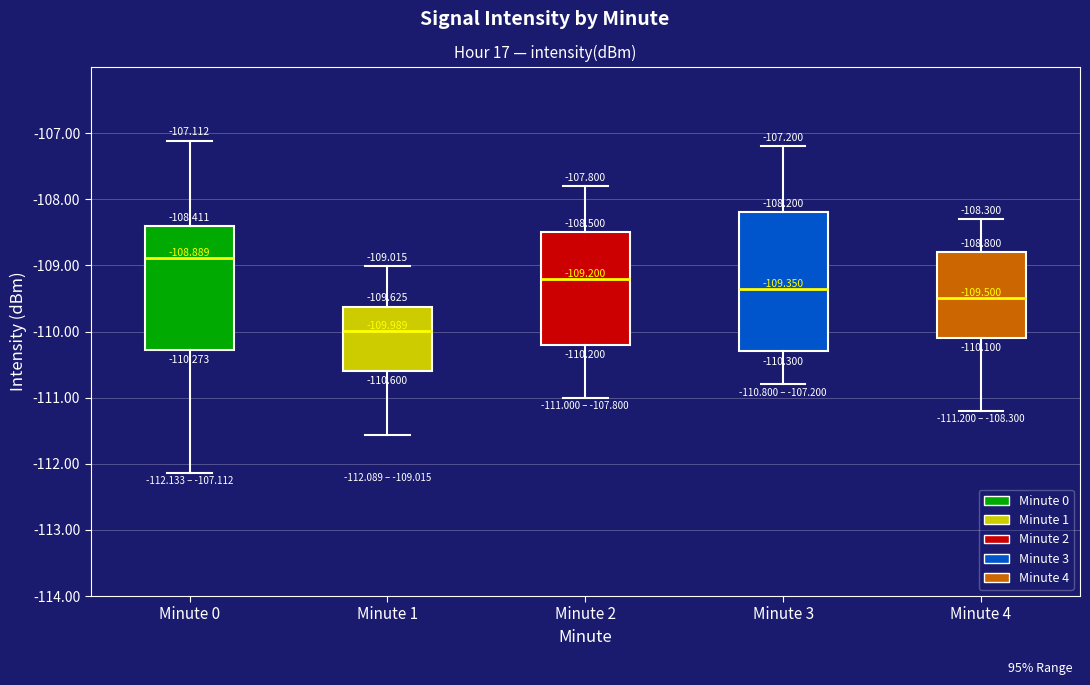

Which box's median line is the highest?

Minute 0